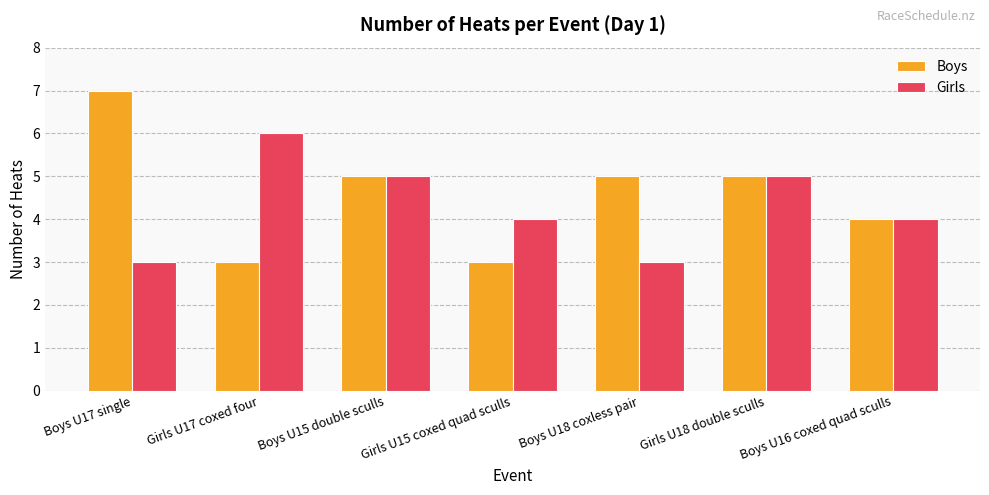

Is it true that Boys equals 7 at Boys U17 single?

True